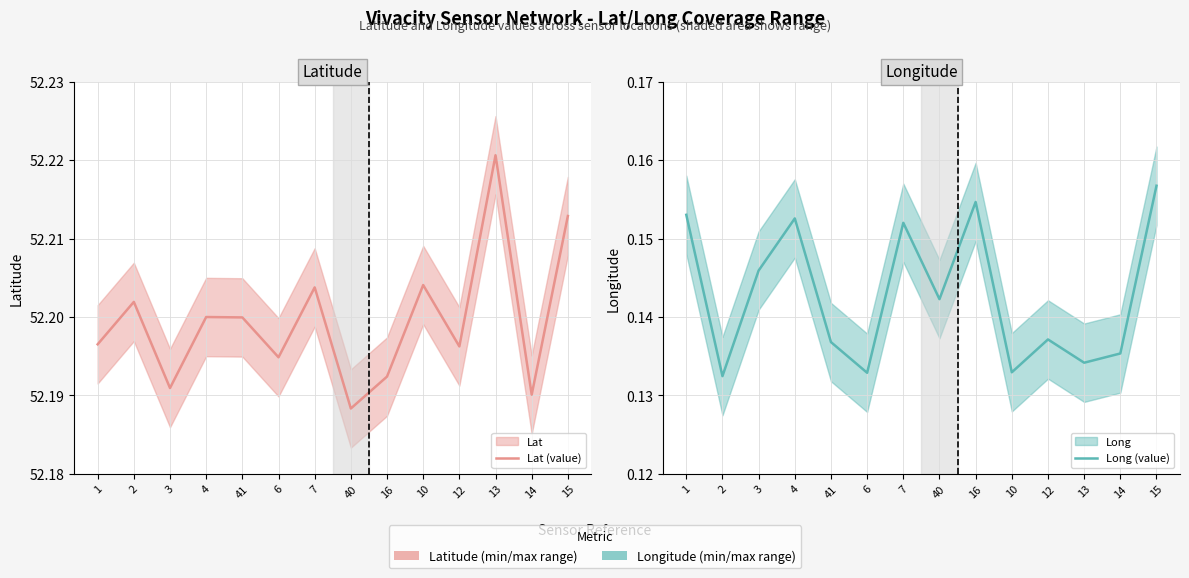

What value does the Lat (value) series have at 4?

52.2